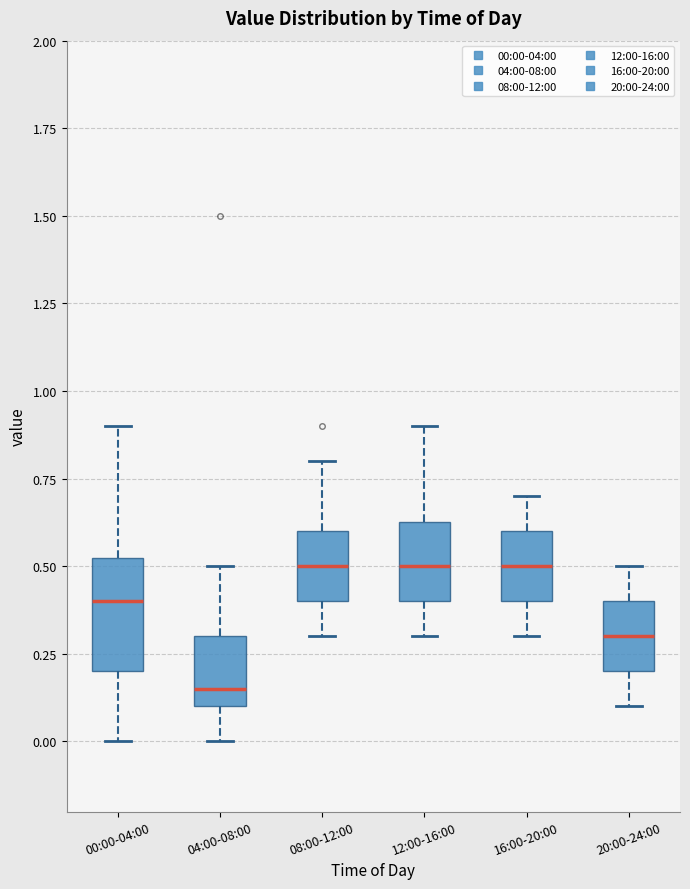

Where is the upper edge of the box for 00:00-04:00 on the y-axis? The values are not printed on the chart, so give them approximately, as read against the axis.

0.55